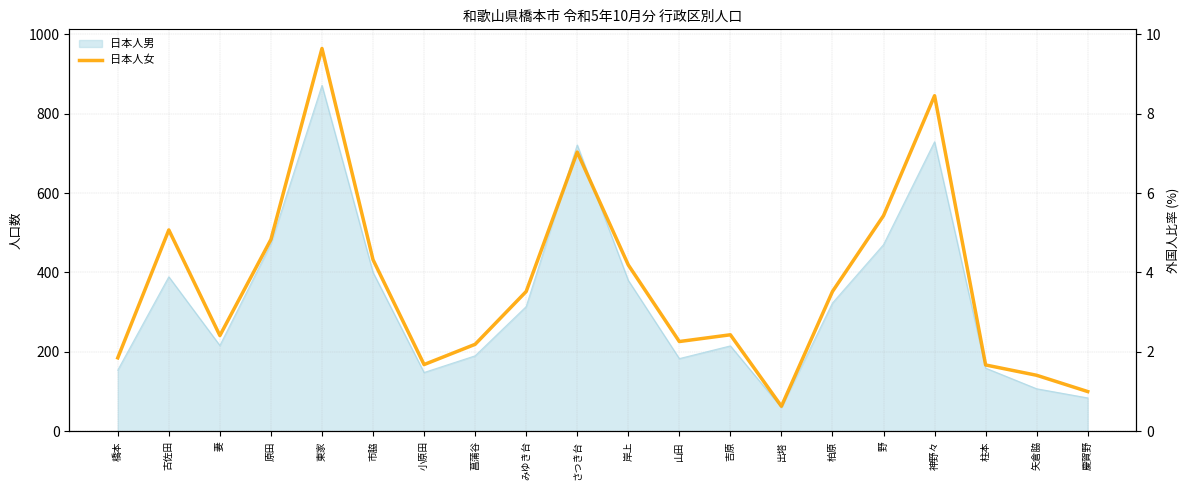

What is the minimum value shown in the chart?

63